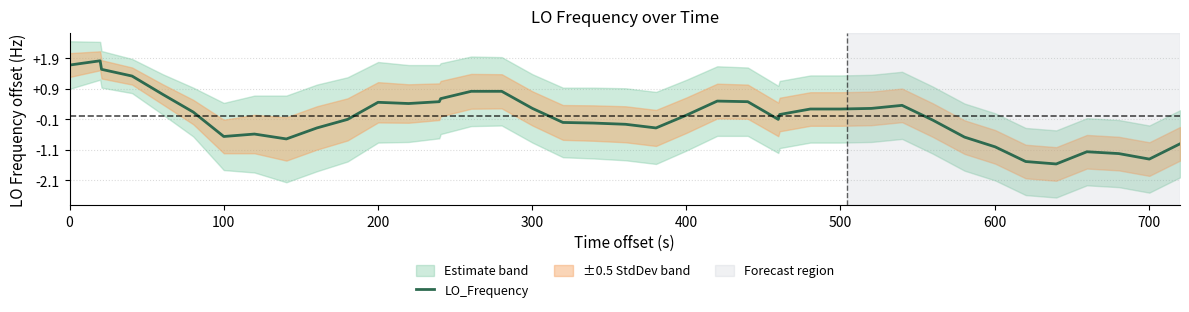

List the series in order of their peak value, highest first.

LO_Frequency, StdDev